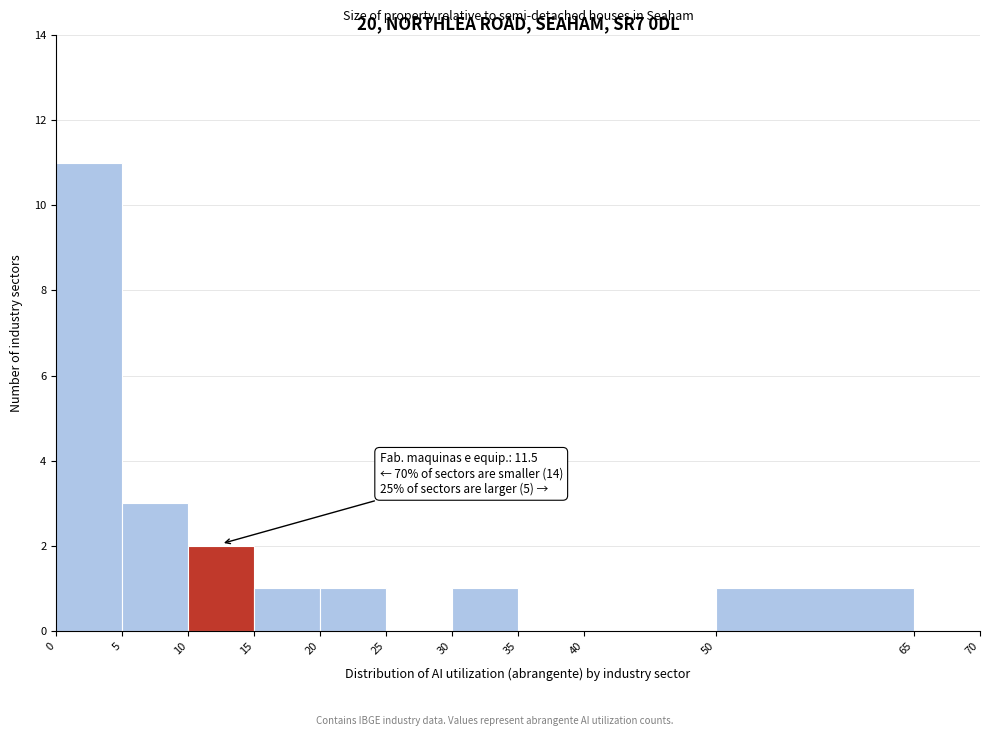

Over which range of the x-axis is the bar tallest?

0 to 5